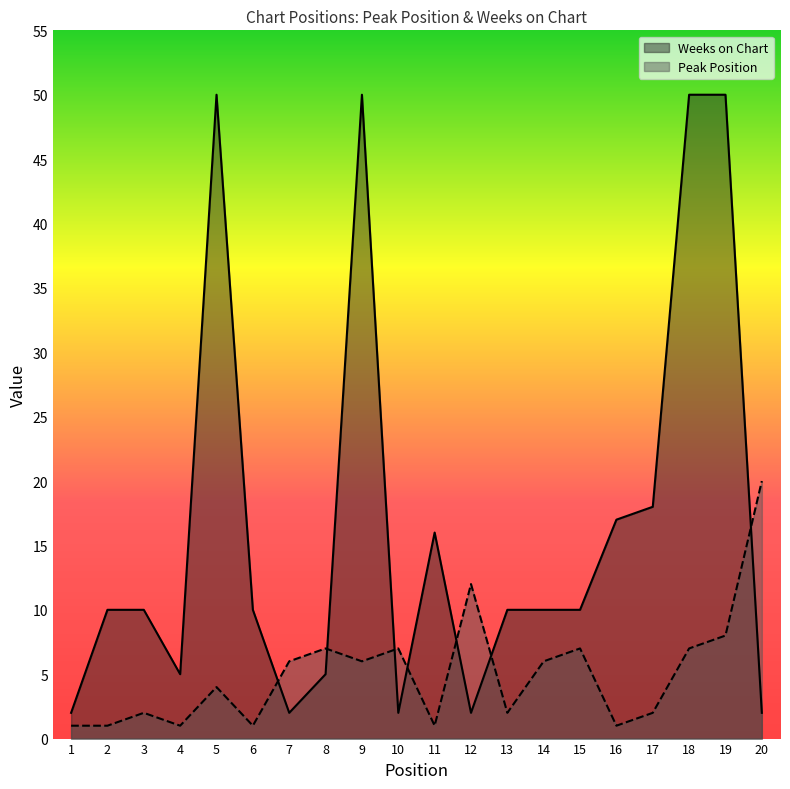

What is the total value across all series at 5?

54